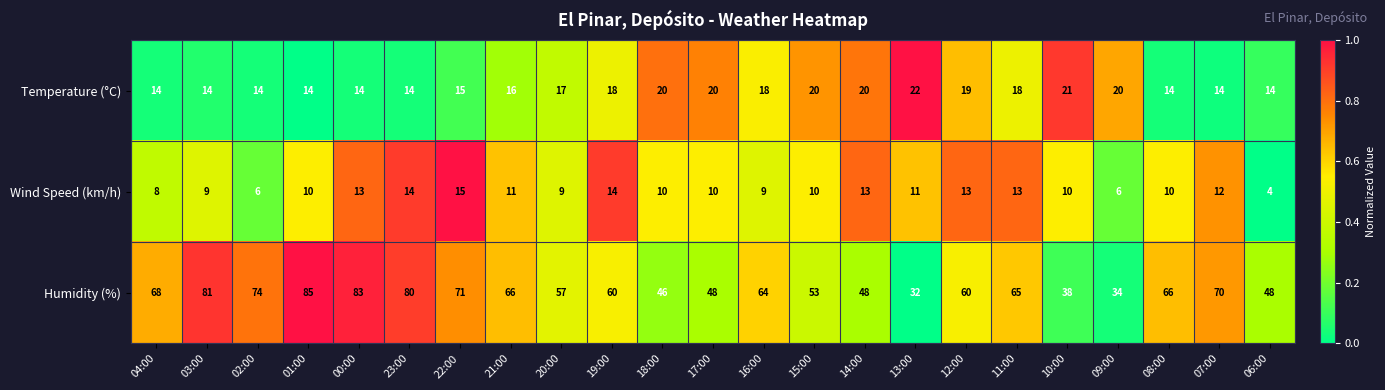

The Wind Speed (km/h) series shows 4 at 09:00. True or false?

False